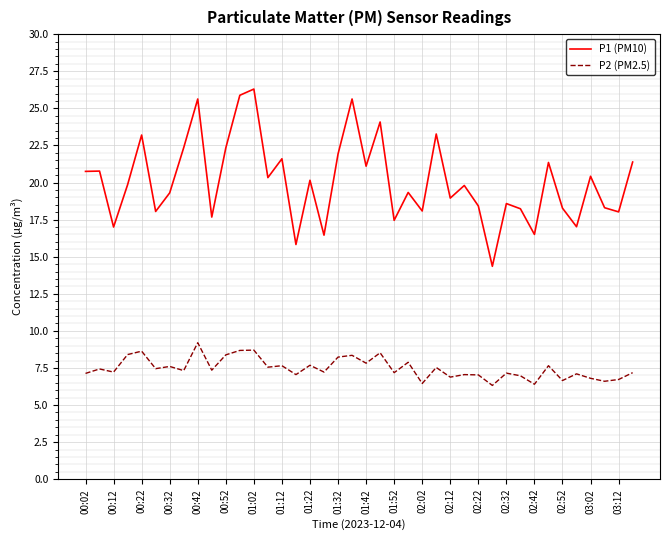

List the series in order of their peak value, lowest first.

P2 (PM2.5), P1 (PM10)